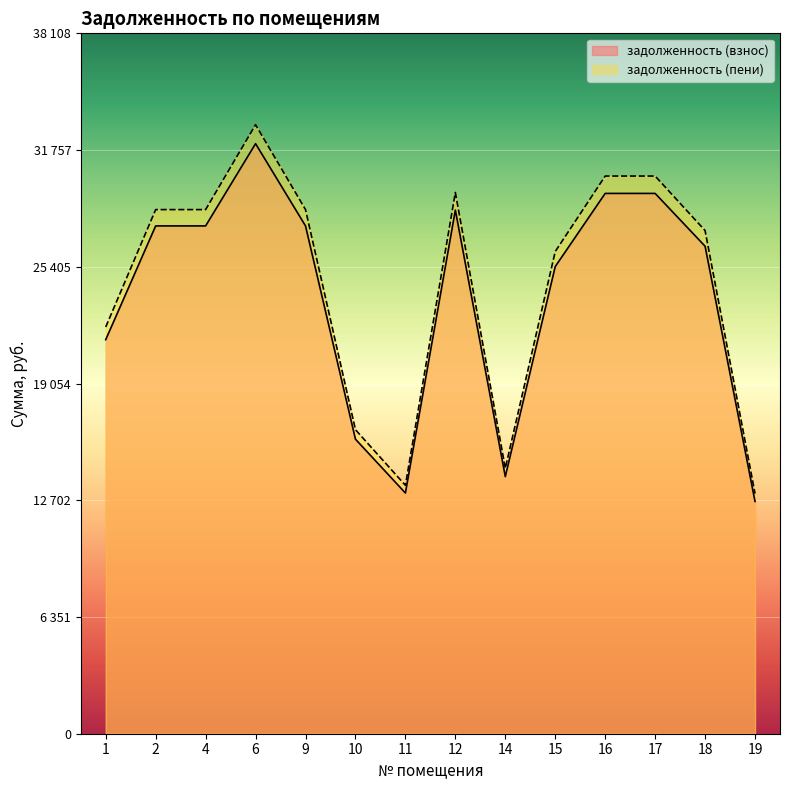

What is the approximate value of задолженность (взнос) at 18?

26524.8